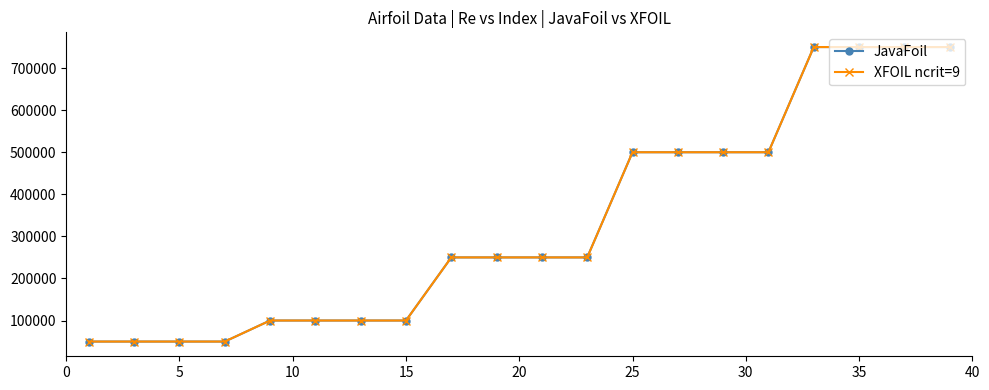

Is this an area chart (filled region under the line)?

No